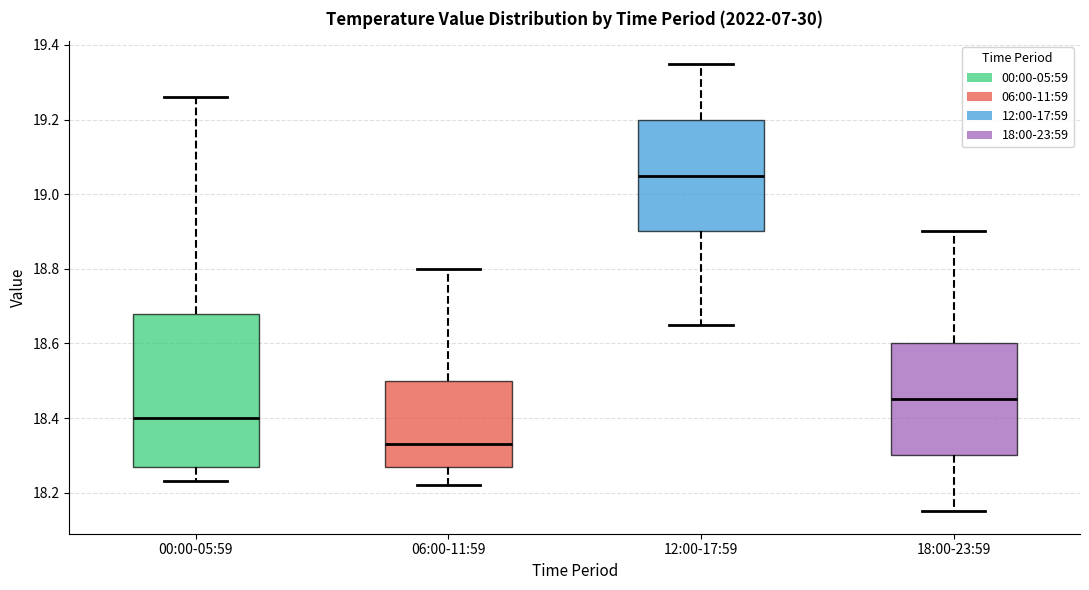

Reading left to right, read every box against the y-axis: the position of its median line, the range the box covers, and the ends of its whiskers. The values are not printed on the chart, so give them approximately, as read against the axis.

00:00-05:59: median 18.40, box 18.28 to 18.68, whiskers 18.24 to 19.26
06:00-11:59: median 18.34, box 18.28 to 18.50, whiskers 18.22 to 18.80
12:00-17:59: median 19.06, box 18.90 to 19.20, whiskers 18.66 to 19.36
18:00-23:59: median 18.46, box 18.30 to 18.60, whiskers 18.16 to 18.90